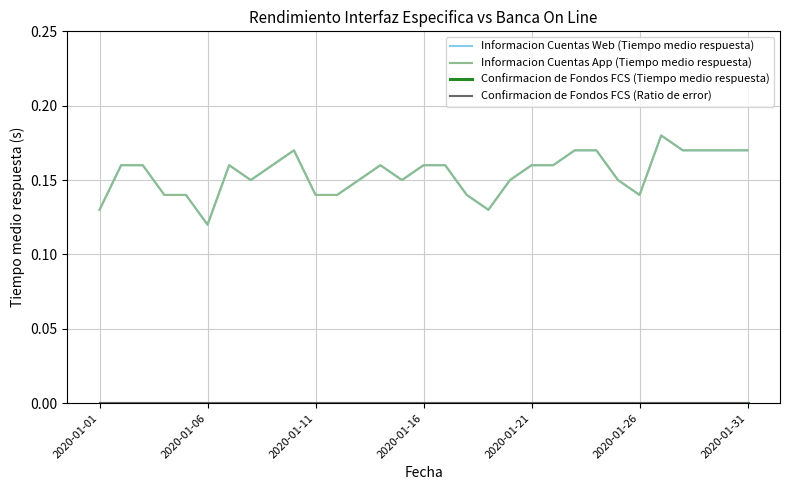

Is this an area chart (filled region under the line)?

No